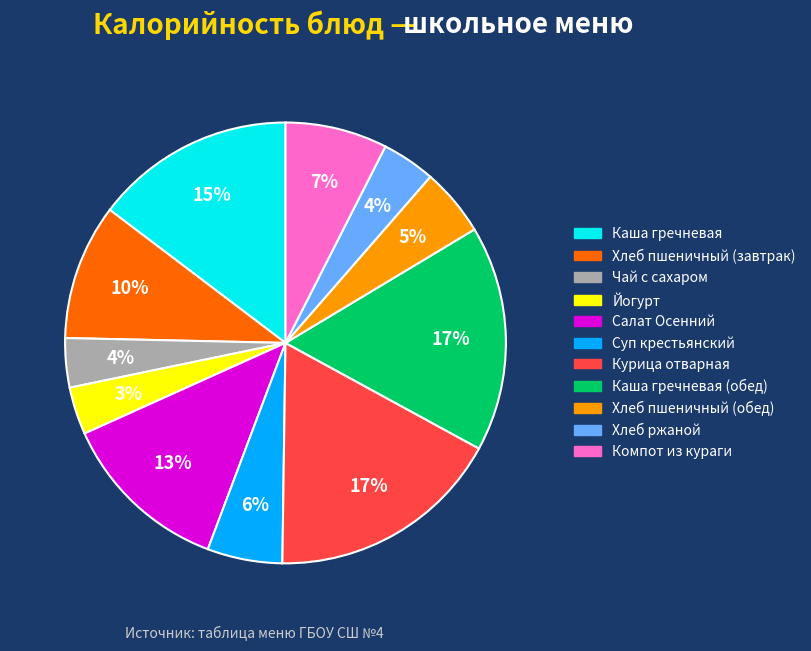

How many slices are in this pie chart?

11